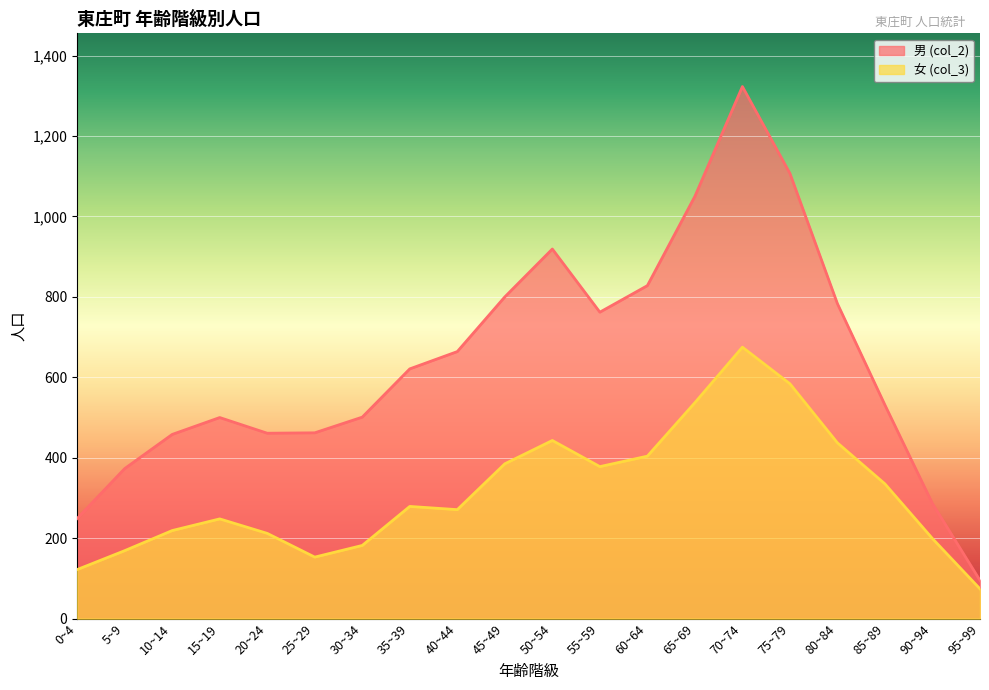

True or false: 男 (col_2) has a value of 169 at 95~99.

False